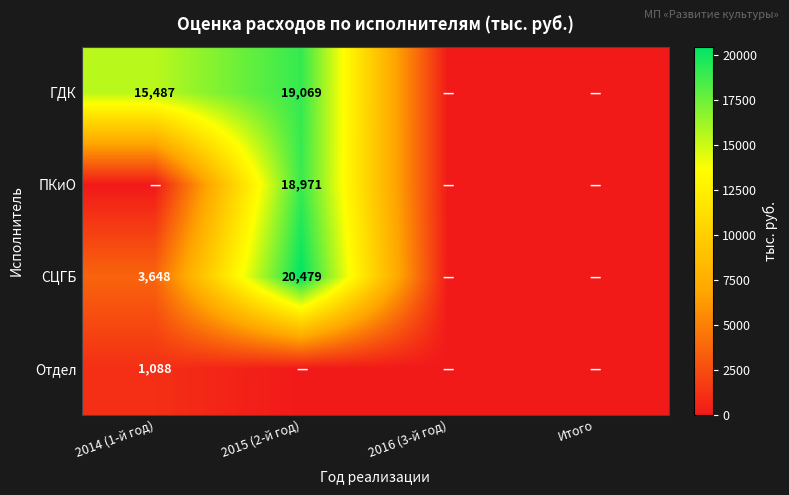

Is it true that ГДК equals 15487 at 2014 (1-й год)?

True